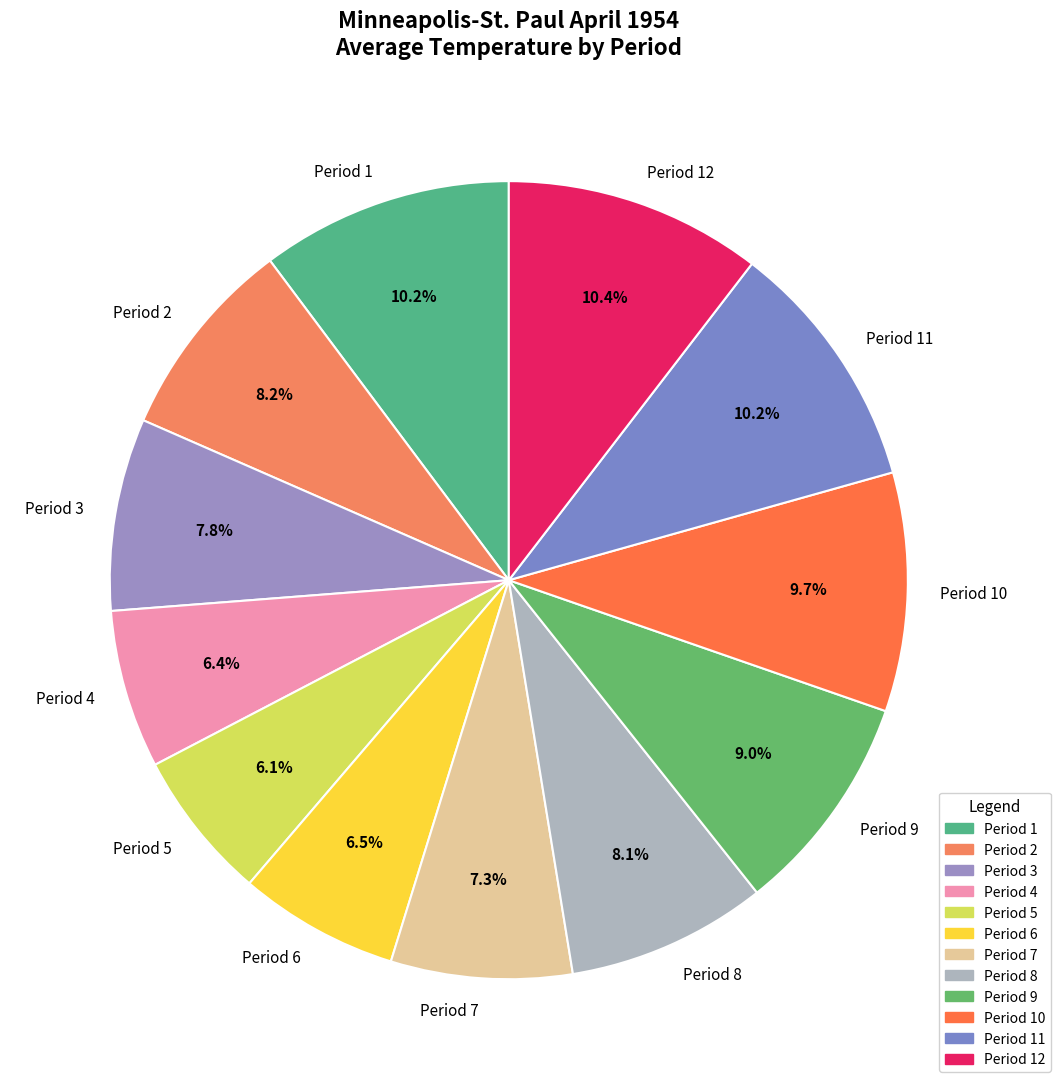

Is Period 7 the majority of the pie?

No